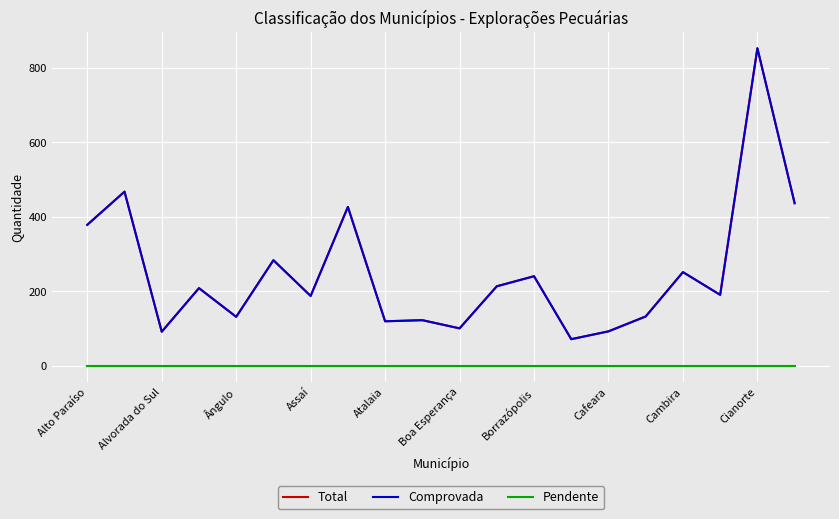

At which label does Comprovada reach its minimum?

13